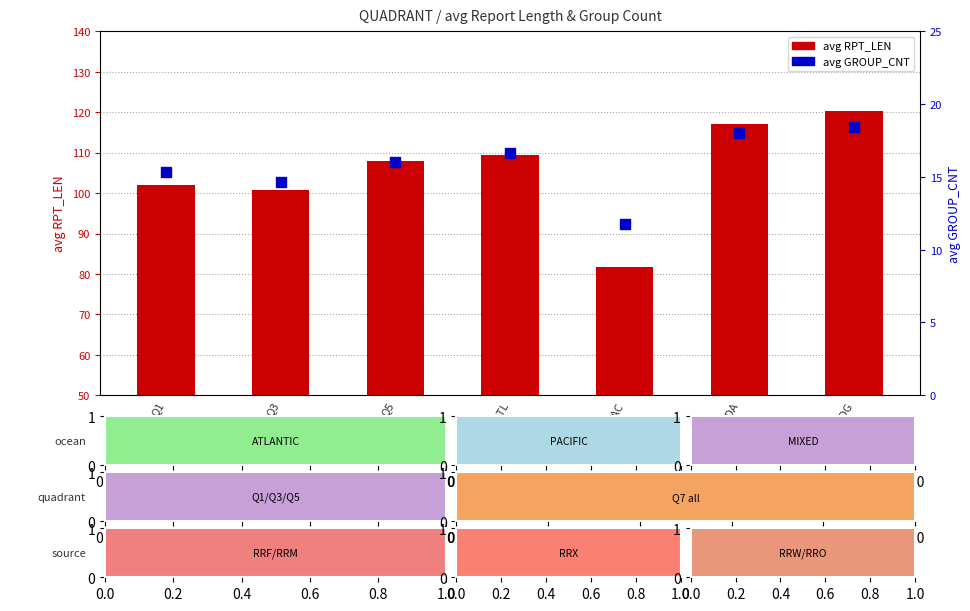

Which series reaches the maximum Y coordinate?

avg RPT_LEN